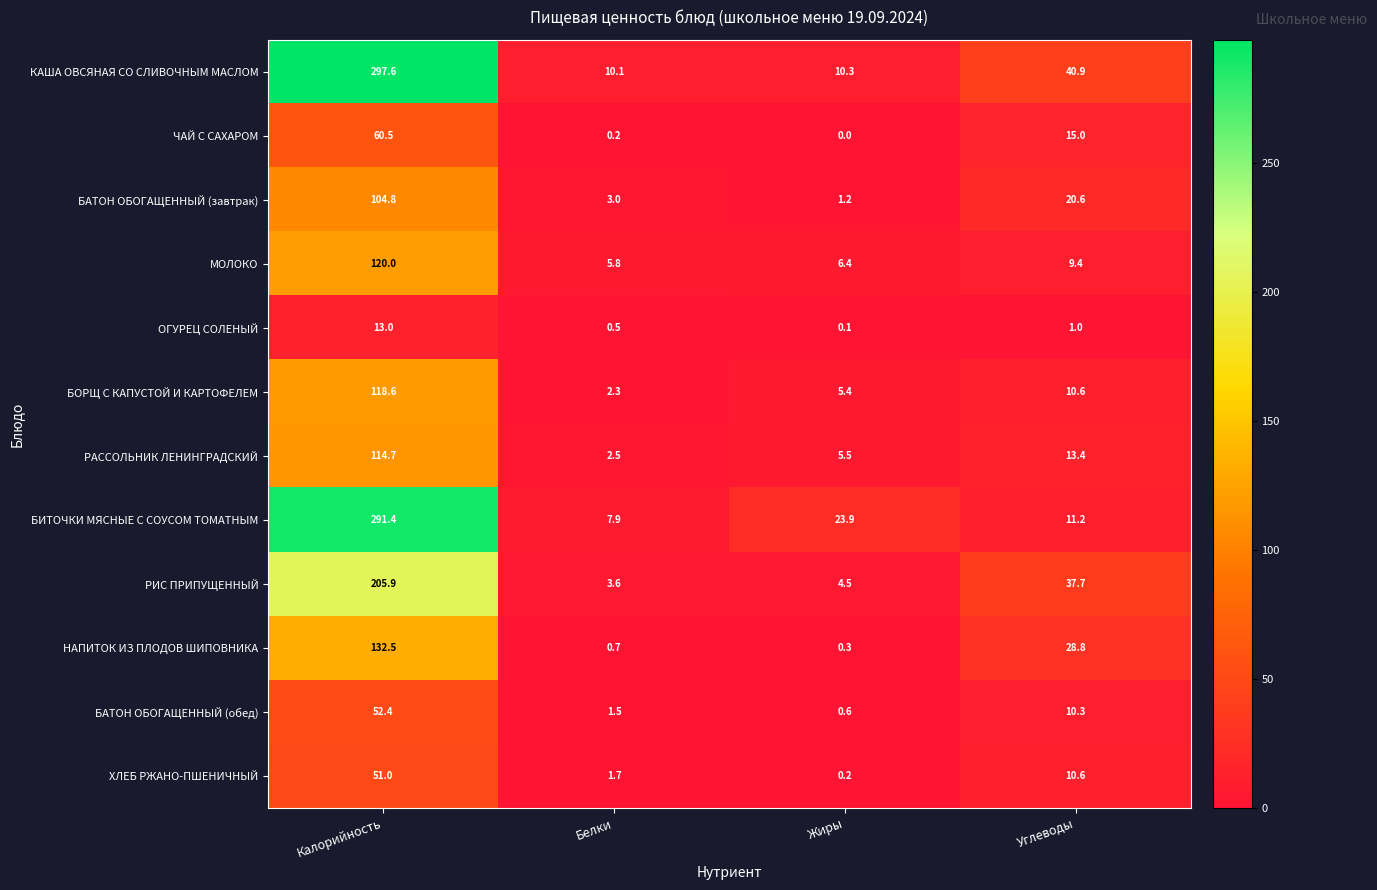

At which label is ЧАЙ С САХАРОМ closest to 30?

Углеводы